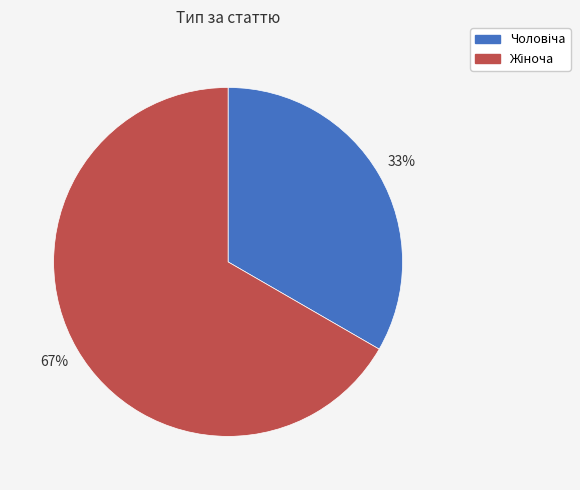

Is there any slice that represents more than half of the pie?

Yes